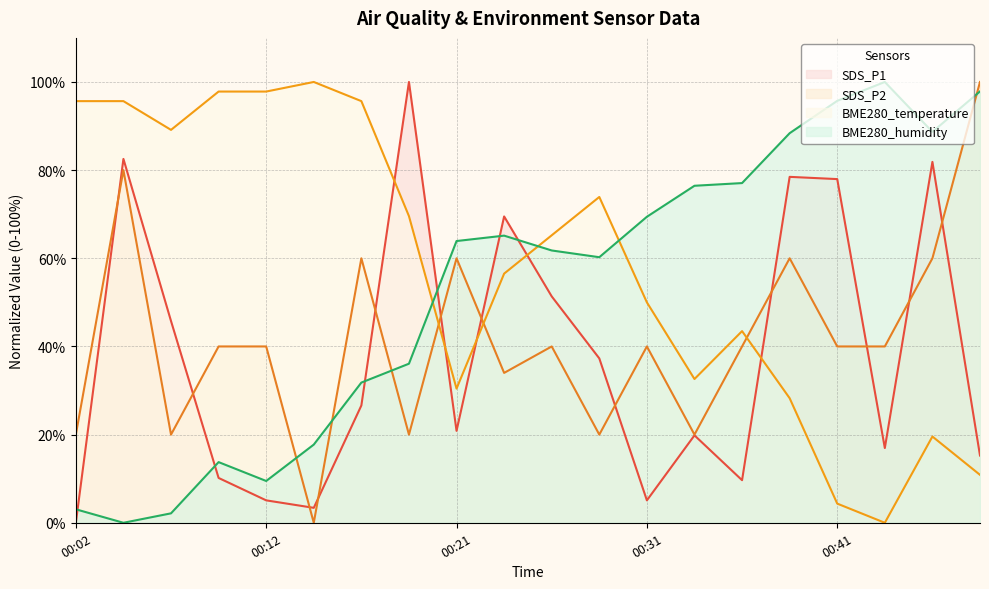

True or false: SDS_P1 has more than 2 points higher than both neighbors.

True